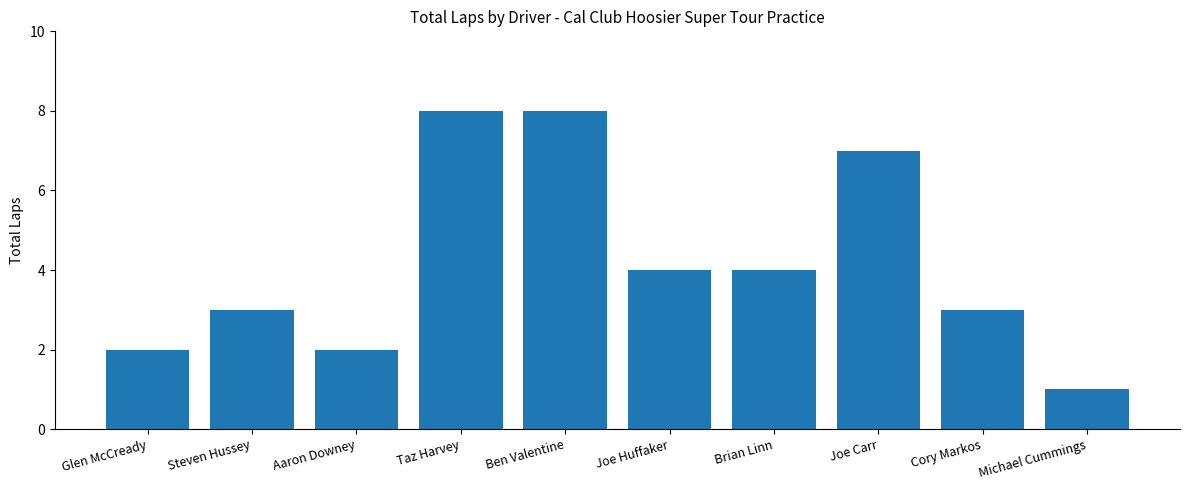

Reading left to right, extract all data points from this chart.

2	3	2	8	8	4	4	7	3	1